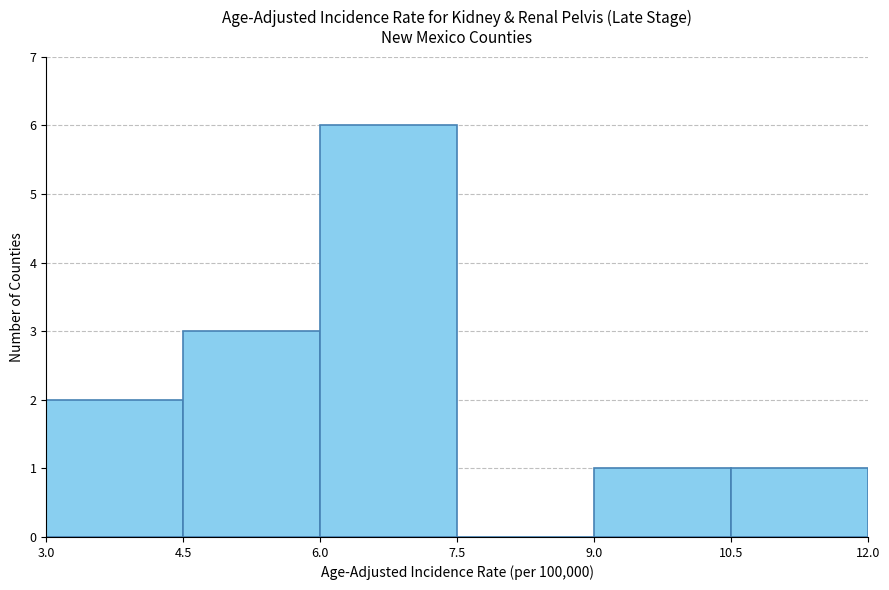

Which range on the x-axis has the tallest bar?

6.0 to 7.5